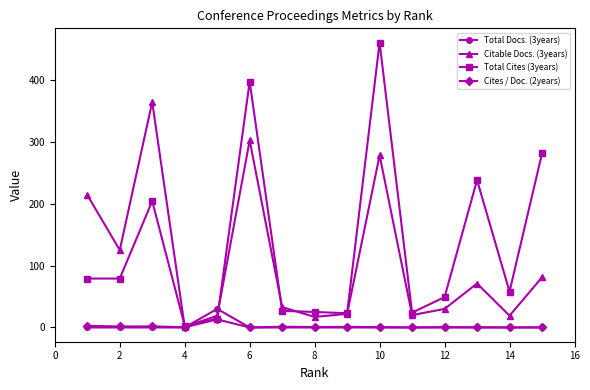

True or false: Citable Docs. (3years) has more than 2 points higher than both neighbors.

True